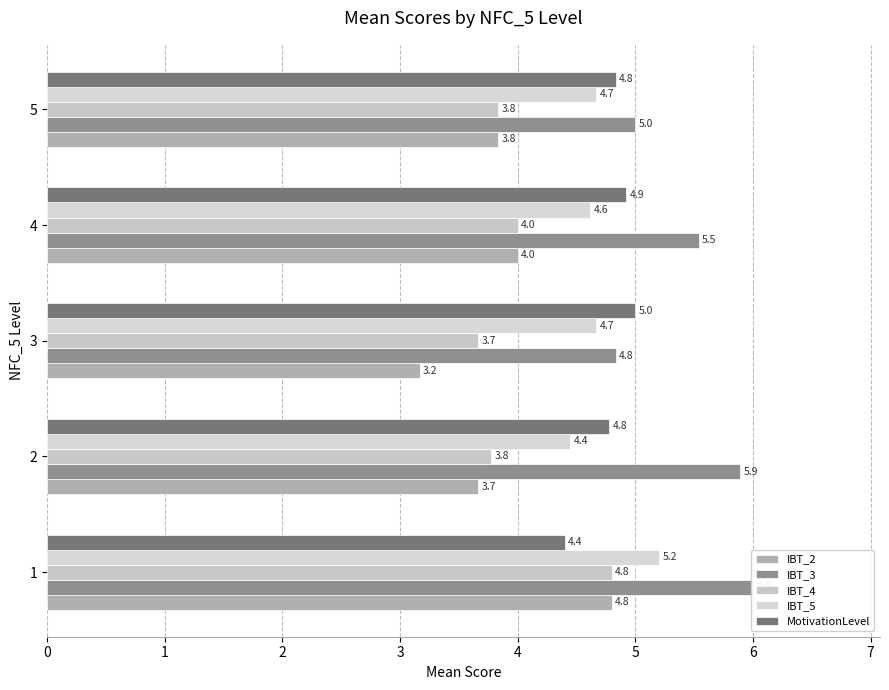

Which series has the widest spread of values?

IBT_2